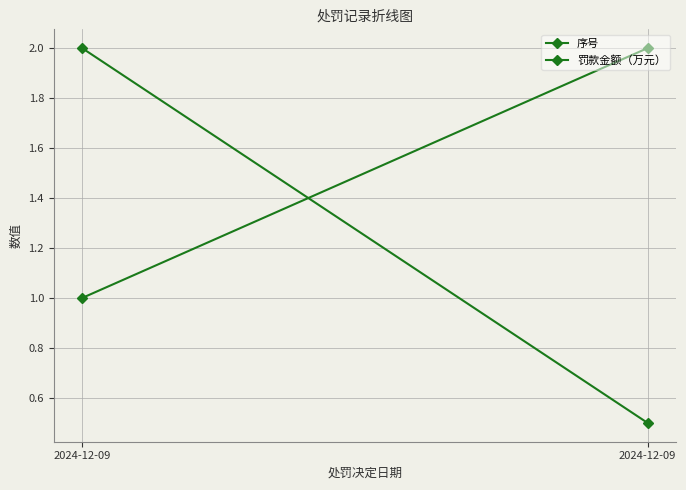

Reading left to right, what are all the values shown in this chart?

序号: 2024-12-09=1.0	2024-12-09=2.0
罚款金额（万元）: 2024-12-09=2.0	2024-12-09=0.5